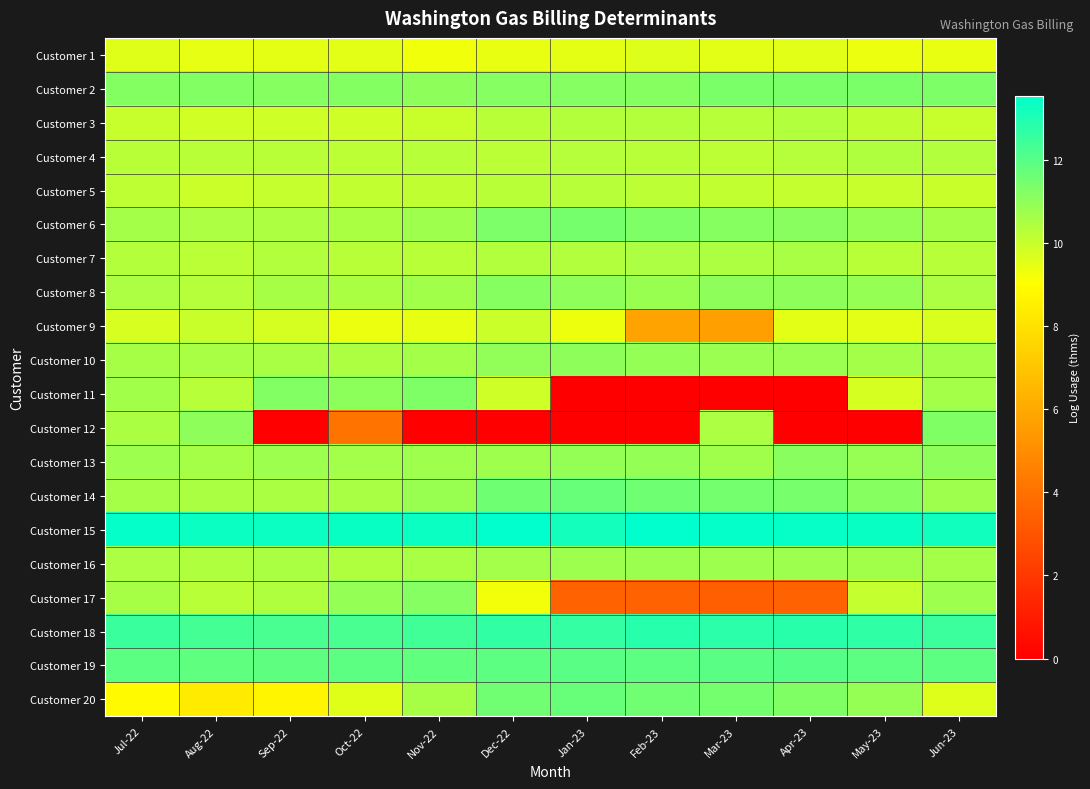

Between Nov-22 and Dec-22, which is larger?

Dec-22